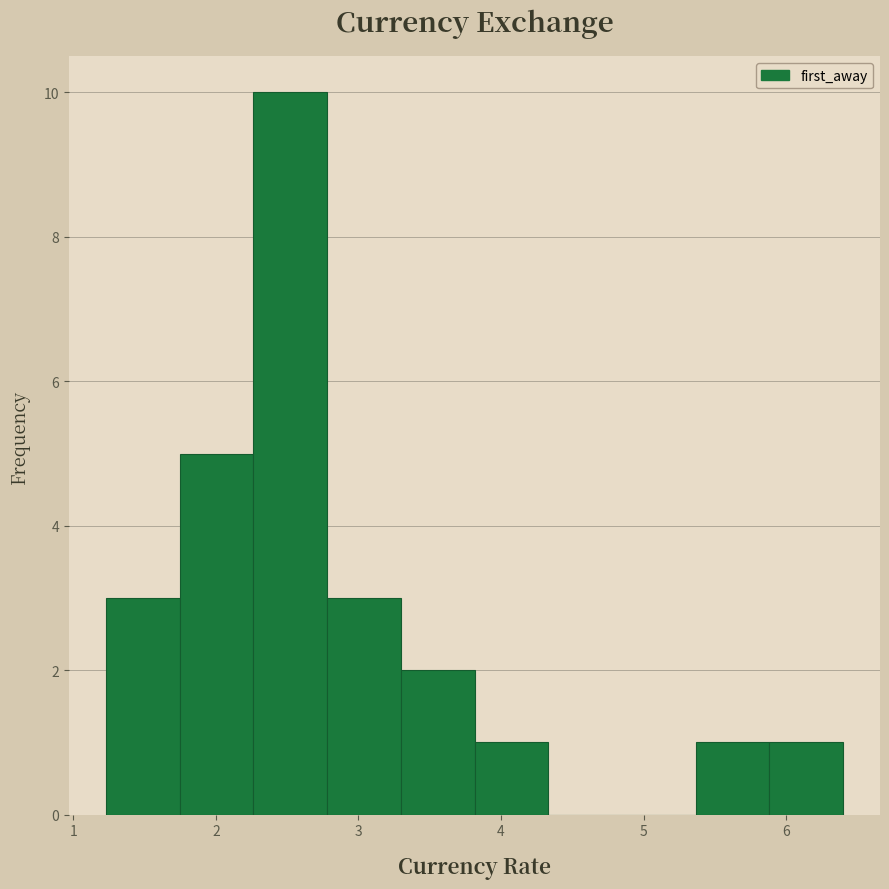

What is the height of the bar covering 1.2 to 1.7 on the x-axis? Neither the bar edges nor the heights are printed on the chart, so give them approximately, as read against the axes.

3